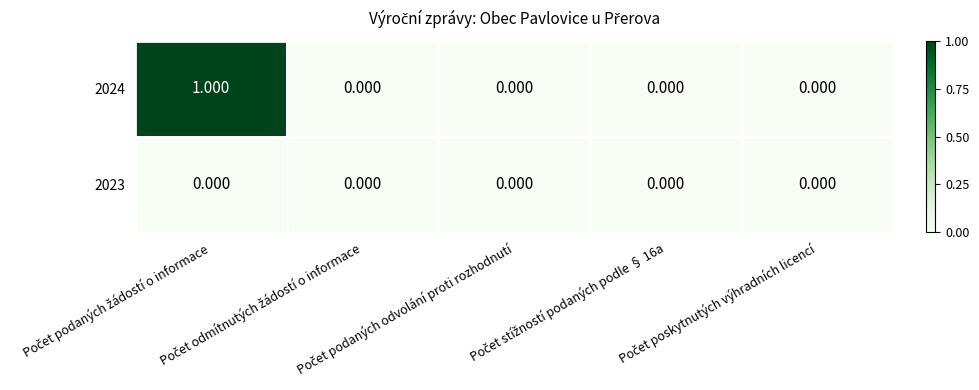

Rank the series at Počet podaných odvolání proti rozhodnutí from lowest to highest value.

2024, 2023